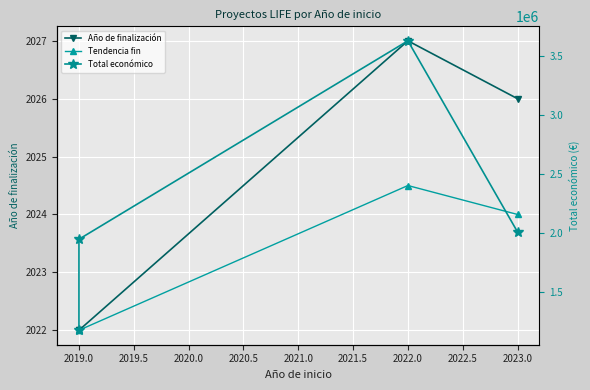

What is the value of the Año de finalización point at the 1st from the left?

2022.0